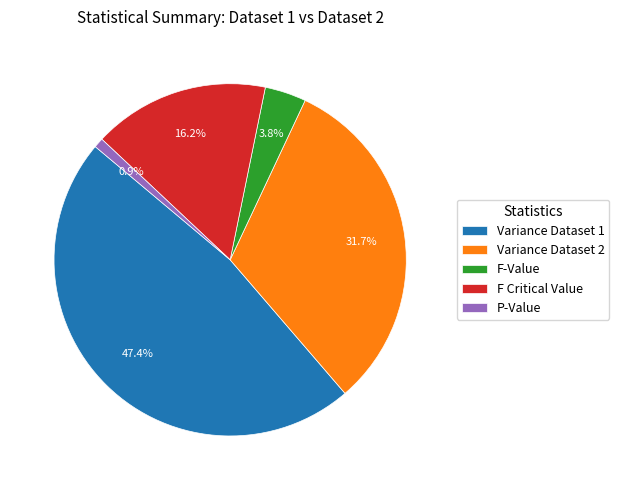

True or false: Variance Dataset 1 accounts for 38% of the total.

False